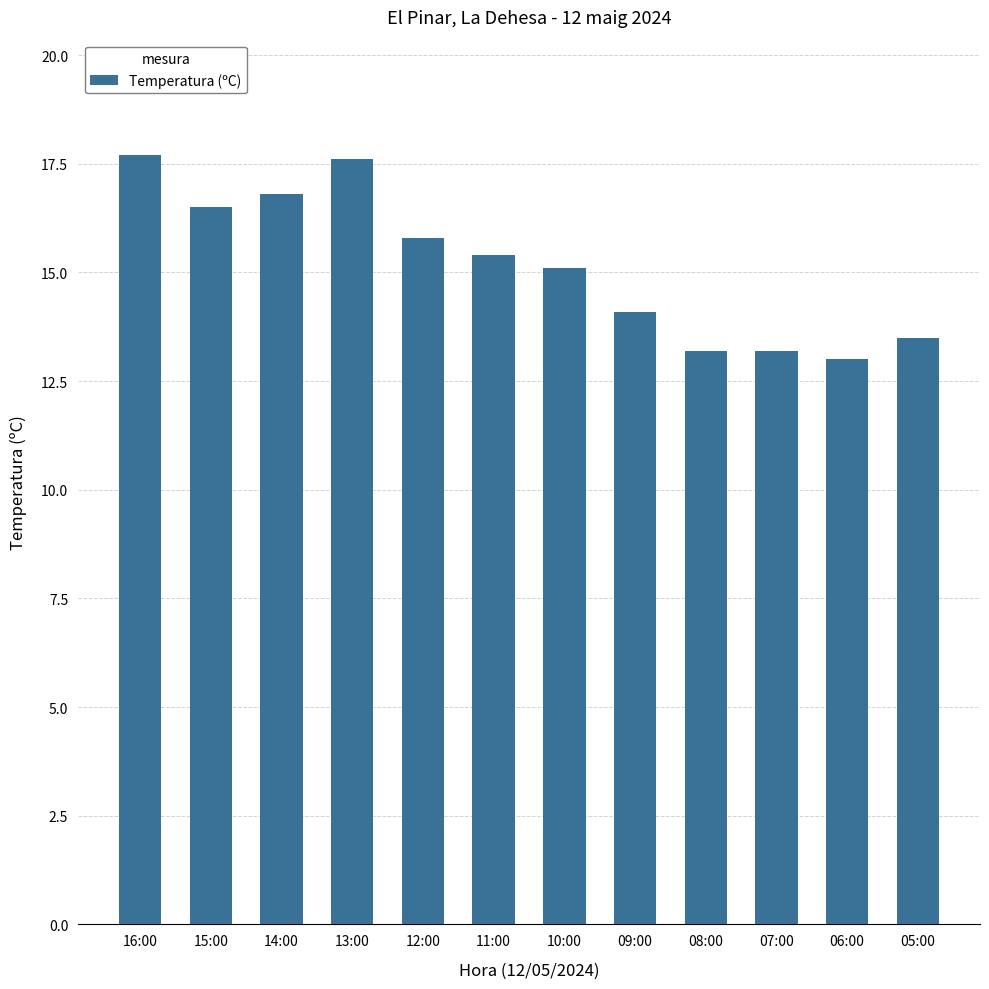

Which has a higher value, 08:00 or 14:00?

14:00